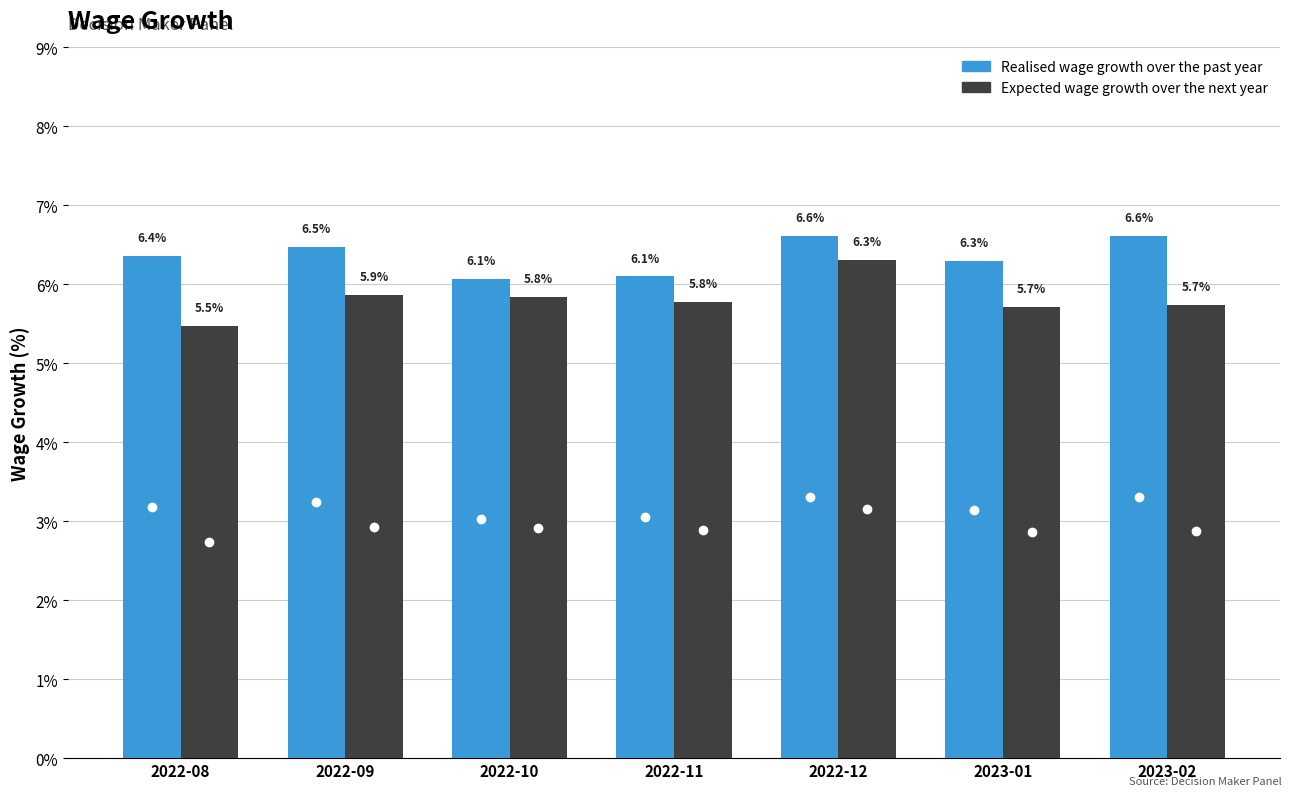

What is the spread (max minus min) of values at 2022-10?

0.2